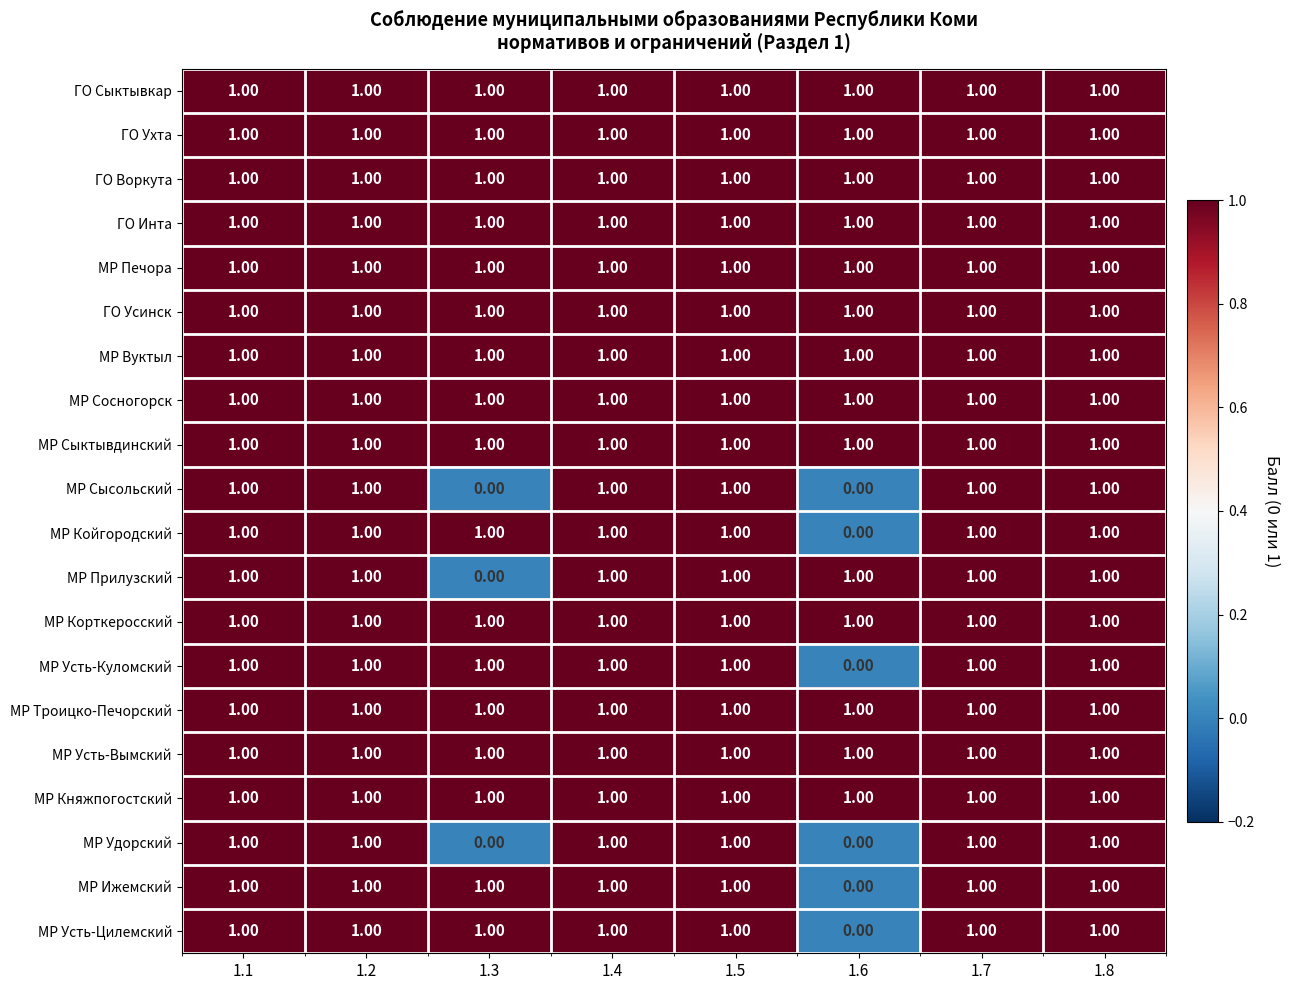

At how many categories does at least one series exceed 0?

8